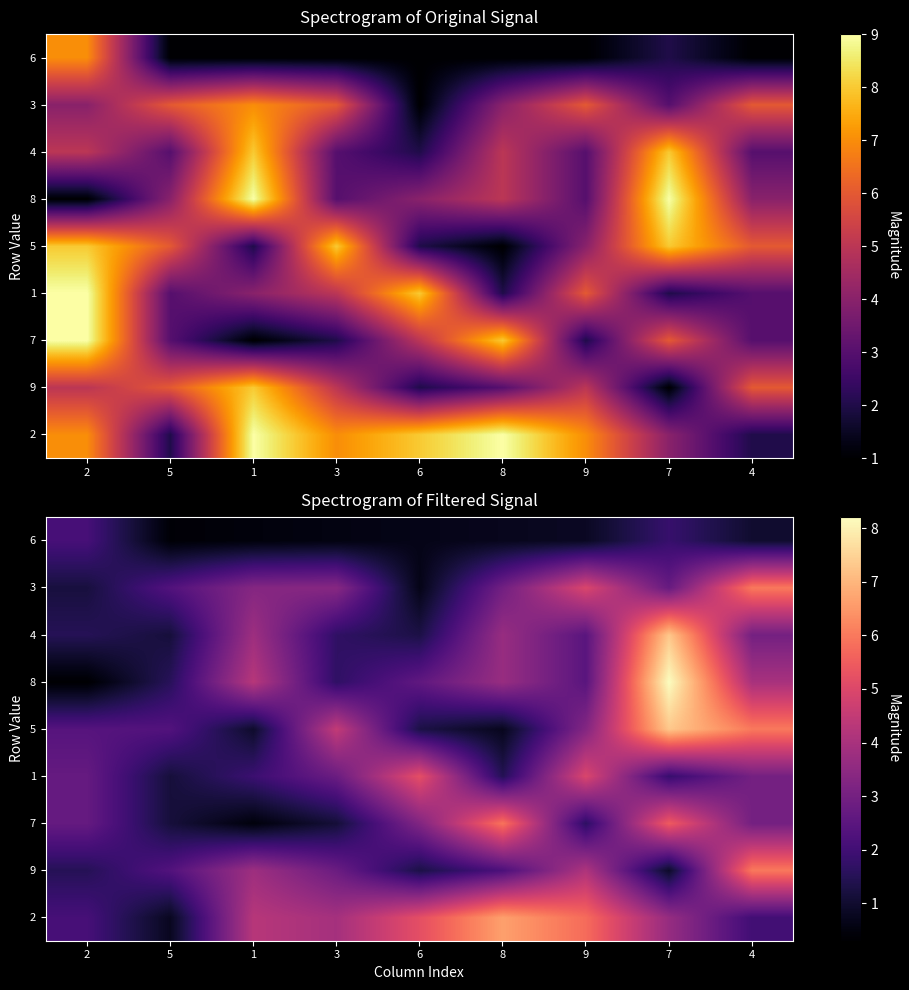

At which label does 9 reach its minimum?

7